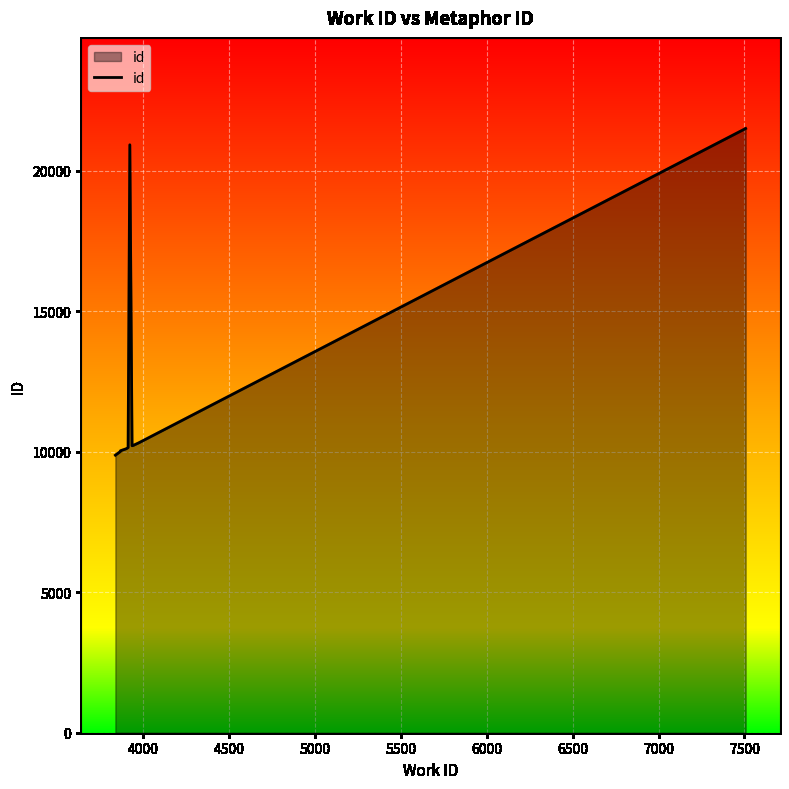

What is the minimum value shown in the chart?

9875